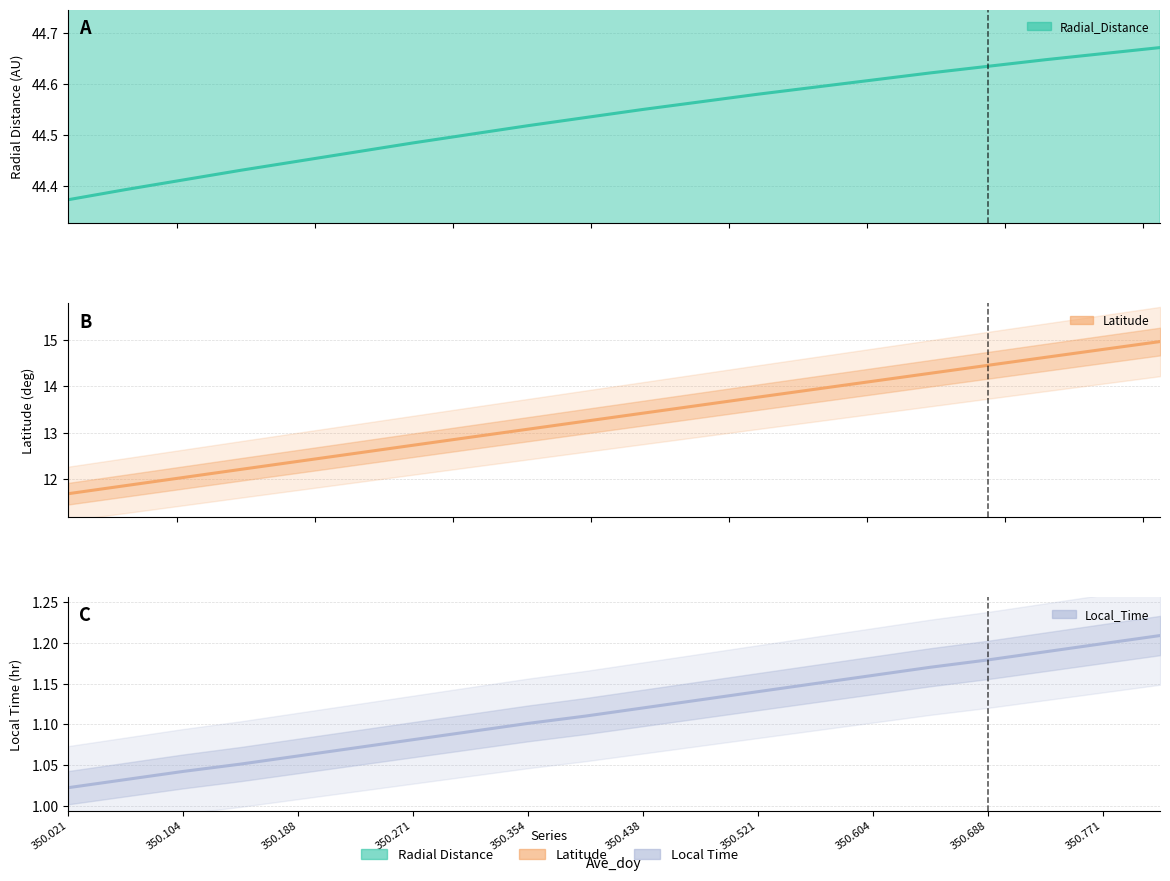

Reading left to right, transcribe all the data shown in this chart.

Radial_Distance: 44.4	44.4	44.4	44.4	44.4	44.5	44.5	44.5	44.5	44.5	44.5	44.6	44.6	44.6	44.6	44.6	44.6	44.6	44.7	44.7
Latitude: 11.7	11.9	12.0	12.2	12.4	12.6	12.7	12.9	13.1	13.2	13.4	13.6	13.8	13.9	14.1	14.3	14.5	14.6	14.8	15.0
Local_Time: 1.0	1.0	1.0	1.1	1.1	1.1	1.1	1.1	1.1	1.1	1.1	1.1	1.1	1.1	1.2	1.2	1.2	1.2	1.2	1.2